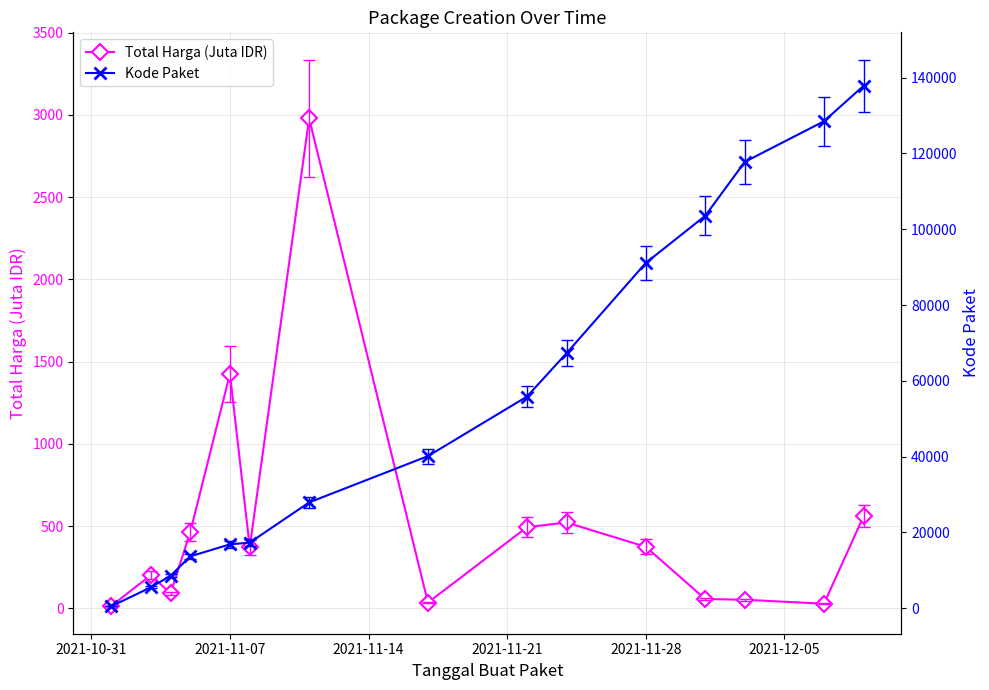

Where is Total Harga (Juta IDR) nearest to the value 1495?

2021-11-07